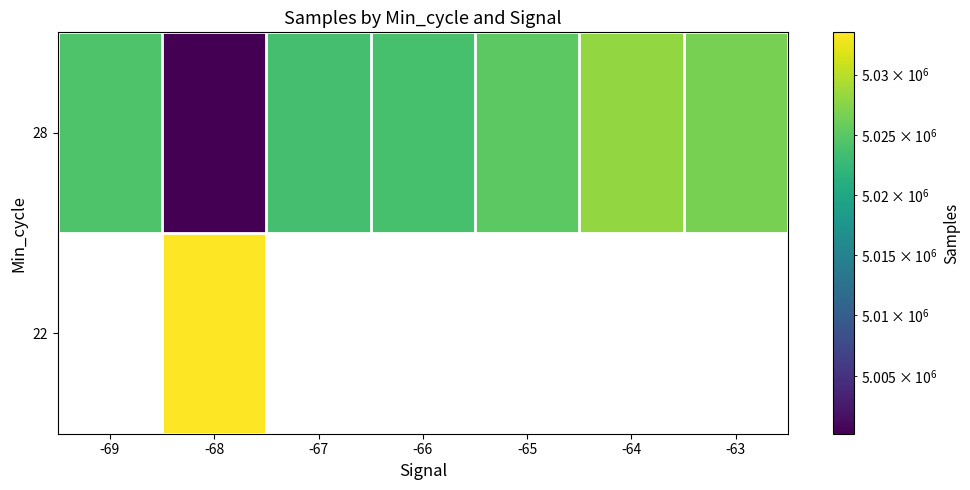

What is the greatest value displayed?

5033521.0